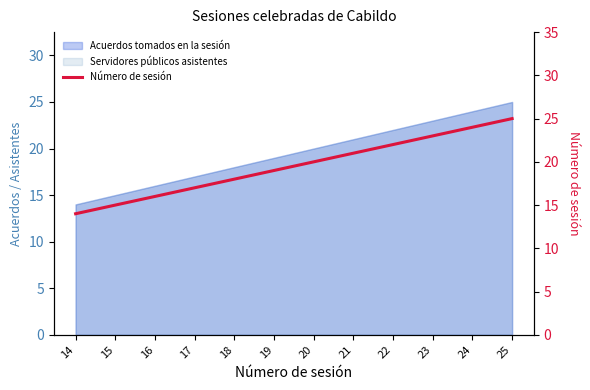

Between 17 and 23, which is larger?

23